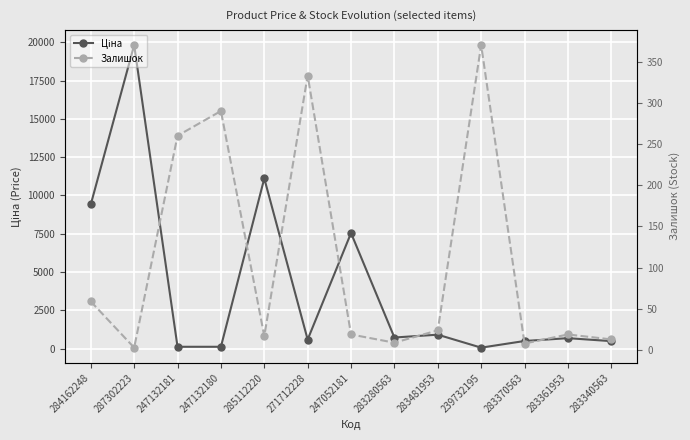

In Ціна, how many points are higher than both neighbors (excluding endpoints)?

5